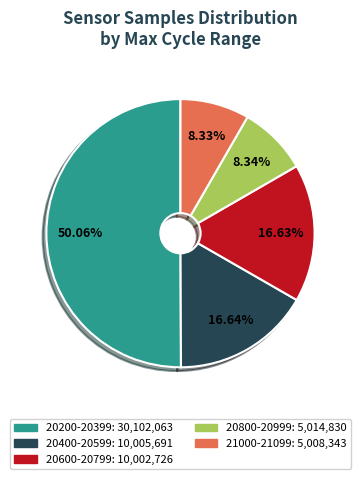

How many segments does this pie chart have?

5